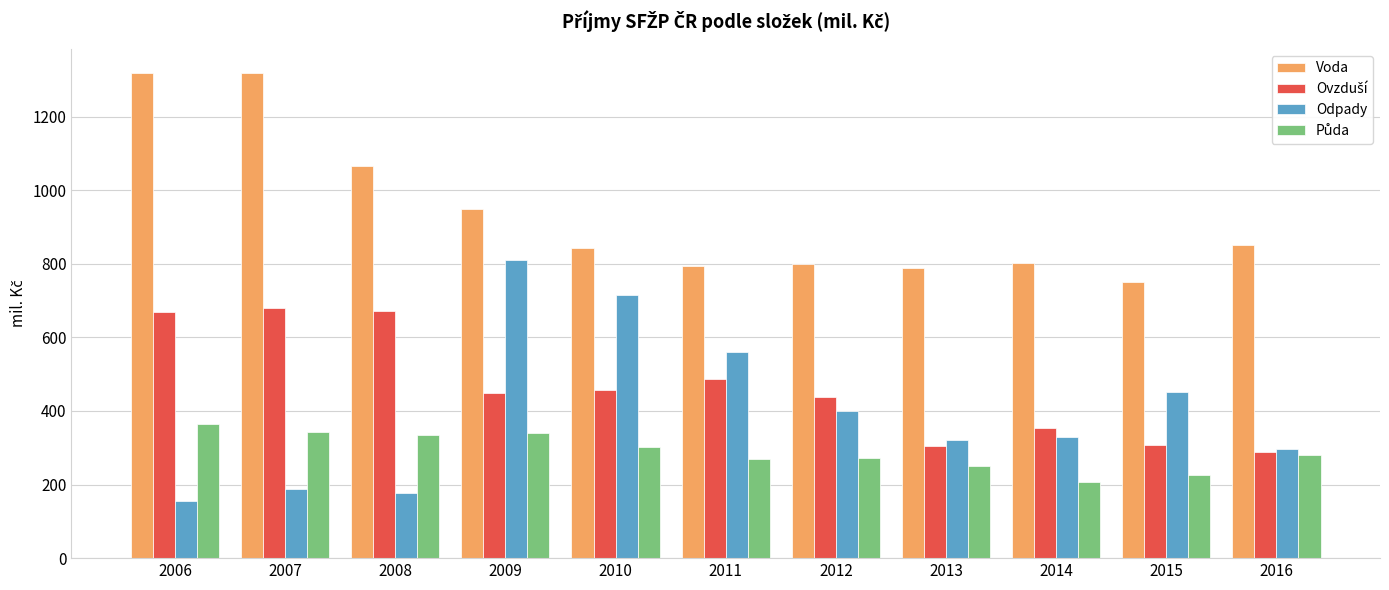

What is the difference between the Voda values at 2011 and 2009?

156.4